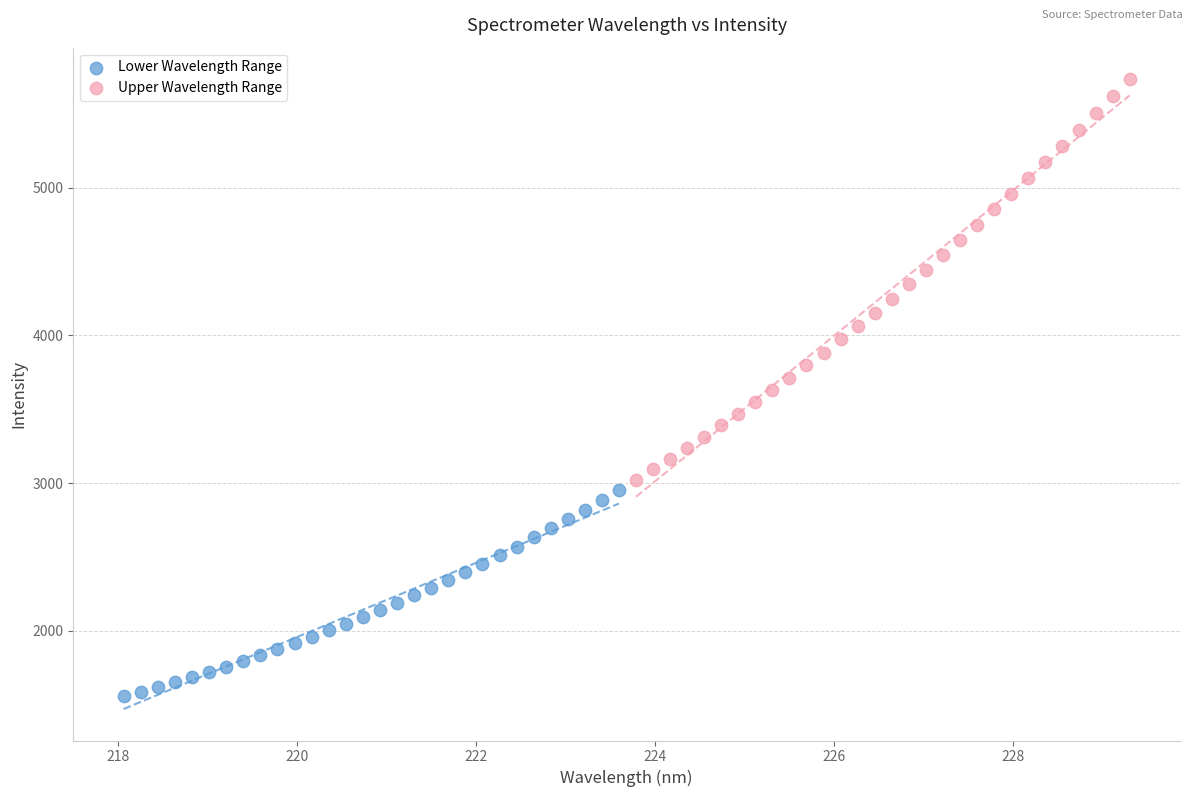

Which series reaches the maximum Y coordinate?

Upper Wavelength Range